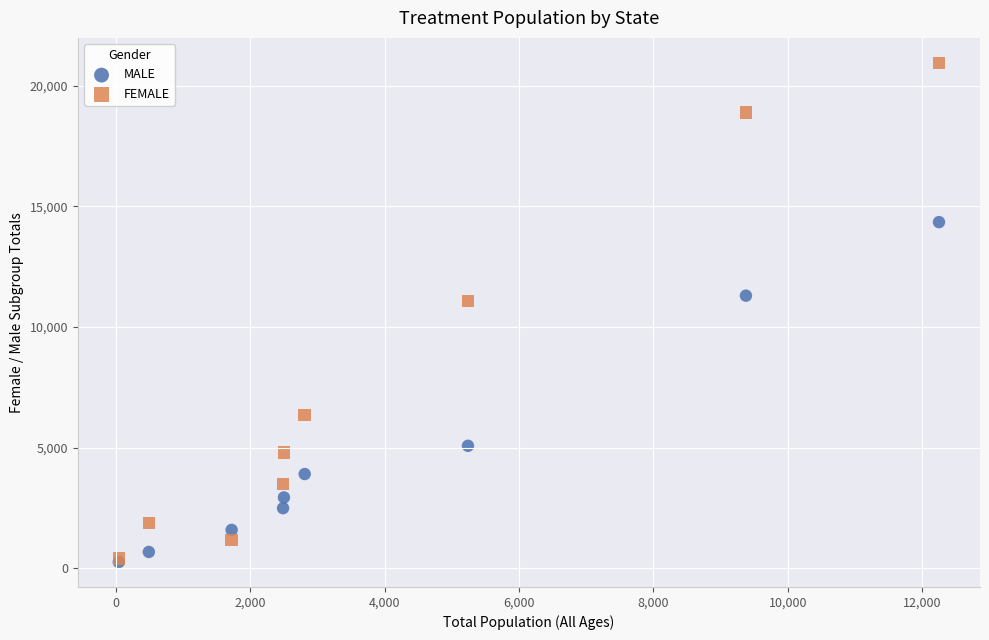

Which series has the largest Y range (max minus min)?

FEMALE